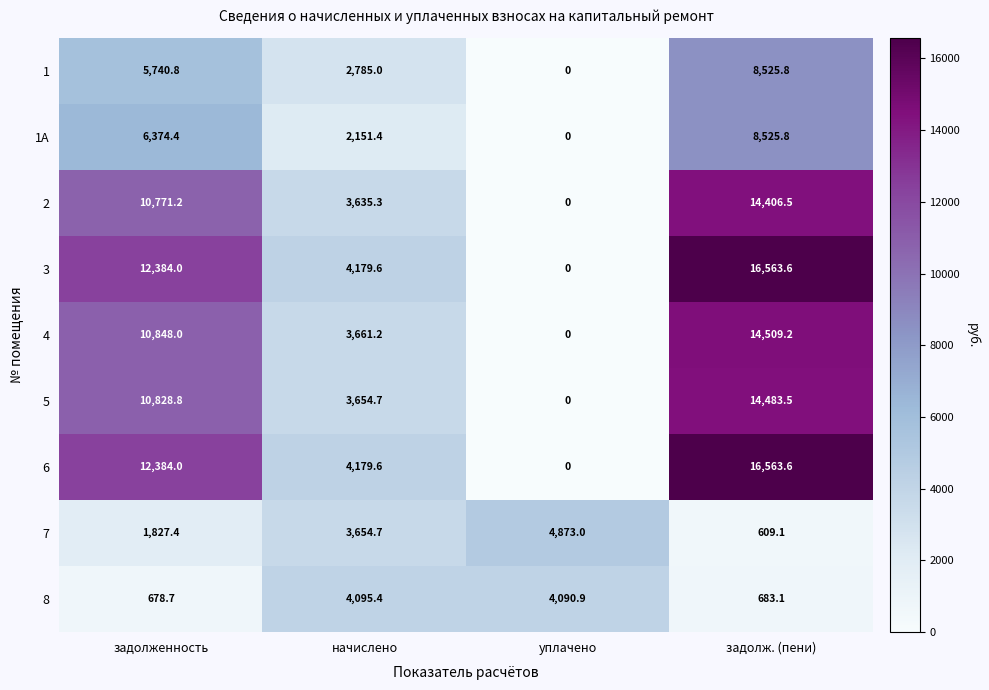

At which category does the chart reach its minimum across all series?

уплачено